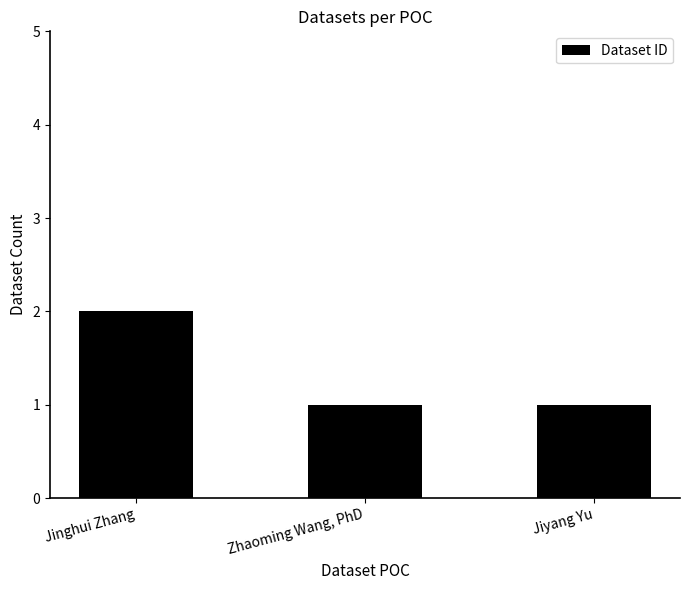

What is the maximum value shown in the chart?

2